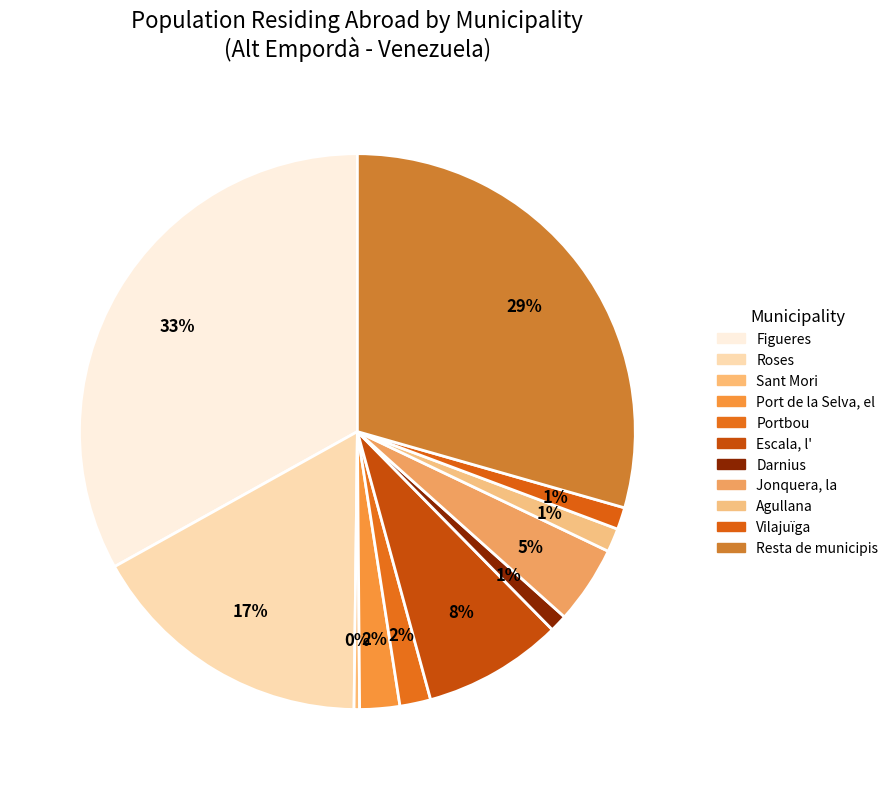

What percentage is NOT represented by Portbou?

98.2%